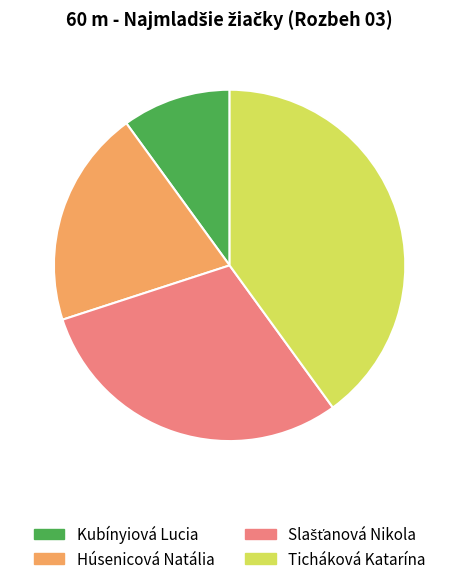

How many slices are in this pie chart?

4